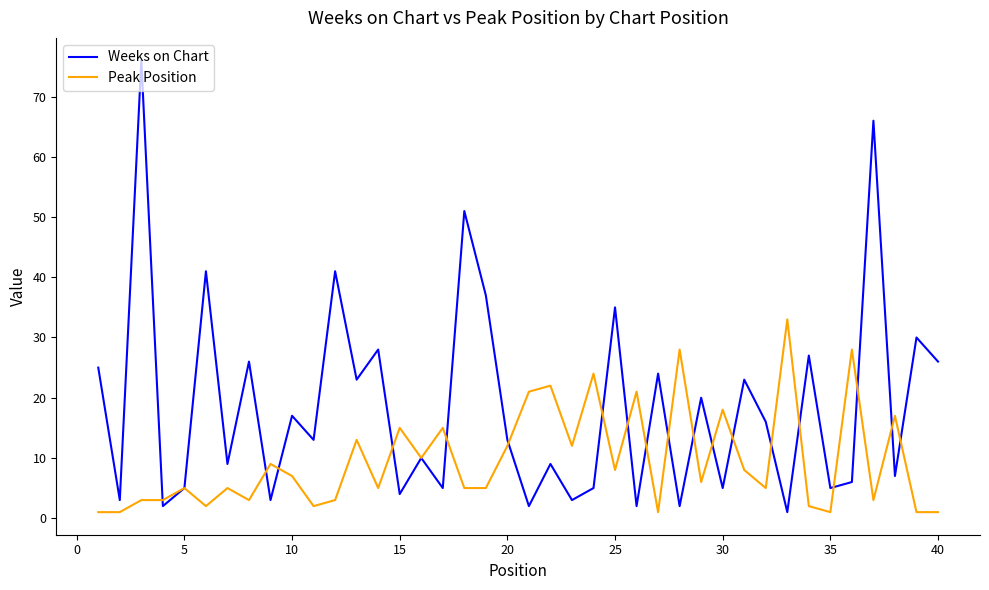

What is the greatest value displayed?

76